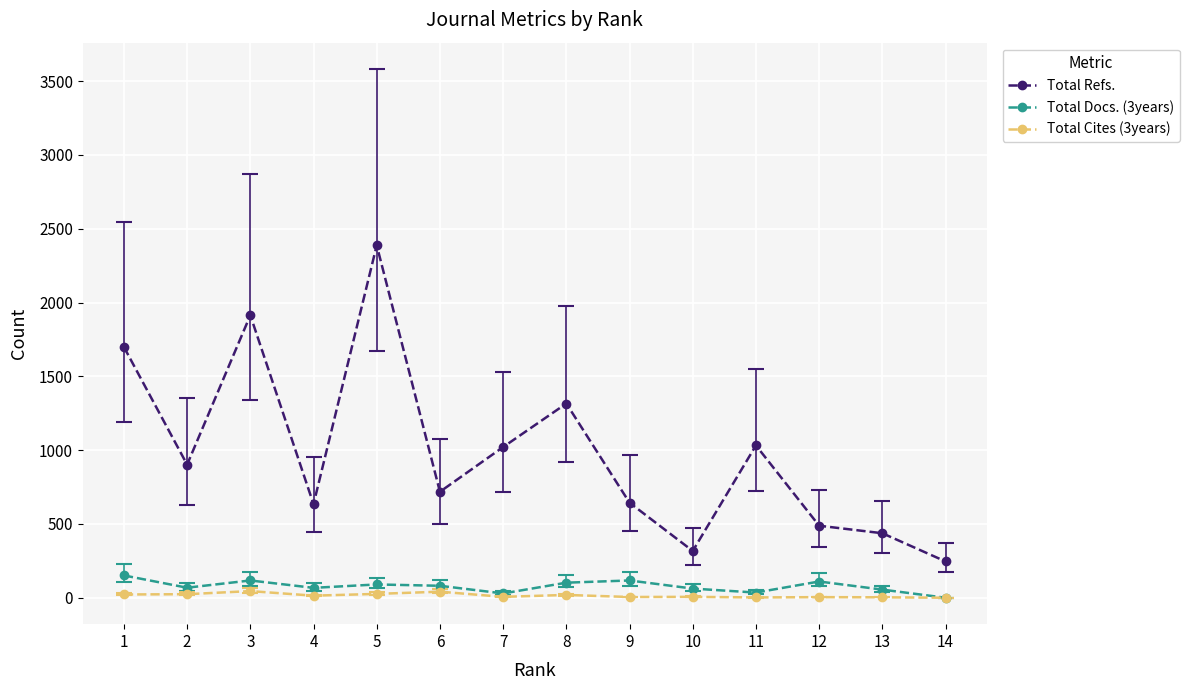

Which category has the highest value in the Total Refs. series?

5